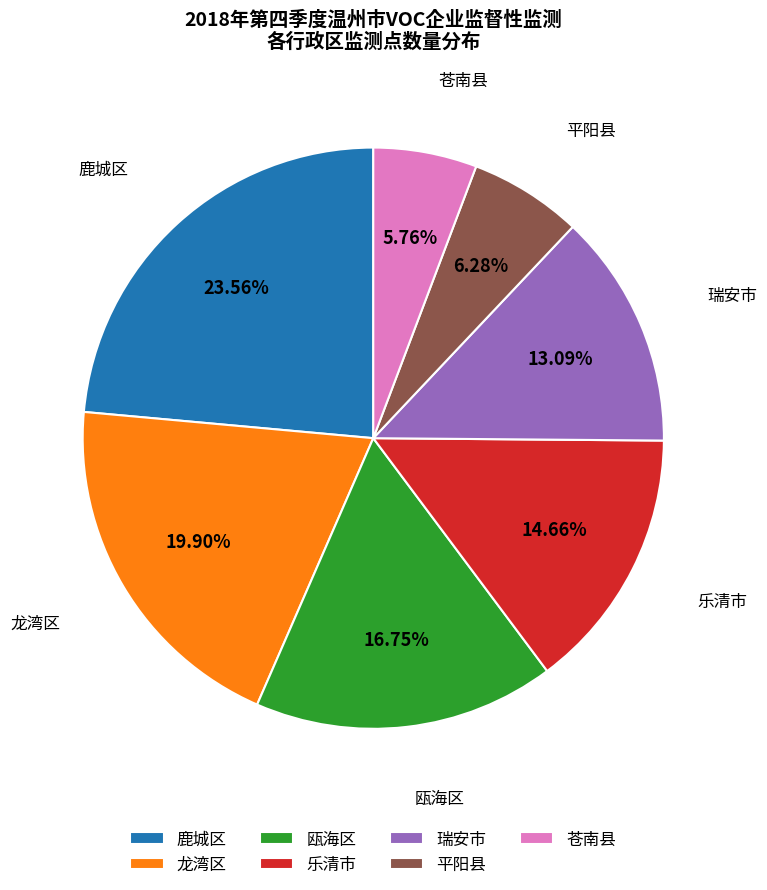

Does 鹿城区 represent more than half of the total?

No